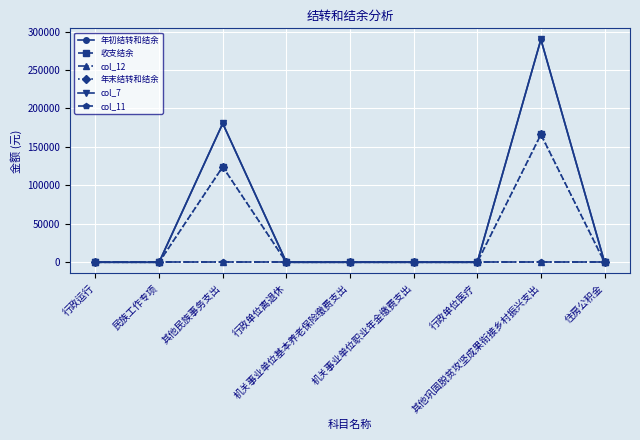

True or false: 年初结转和结余 has a value of -127934.1 at 机关事业单位基本养老保险缴费支出.

False